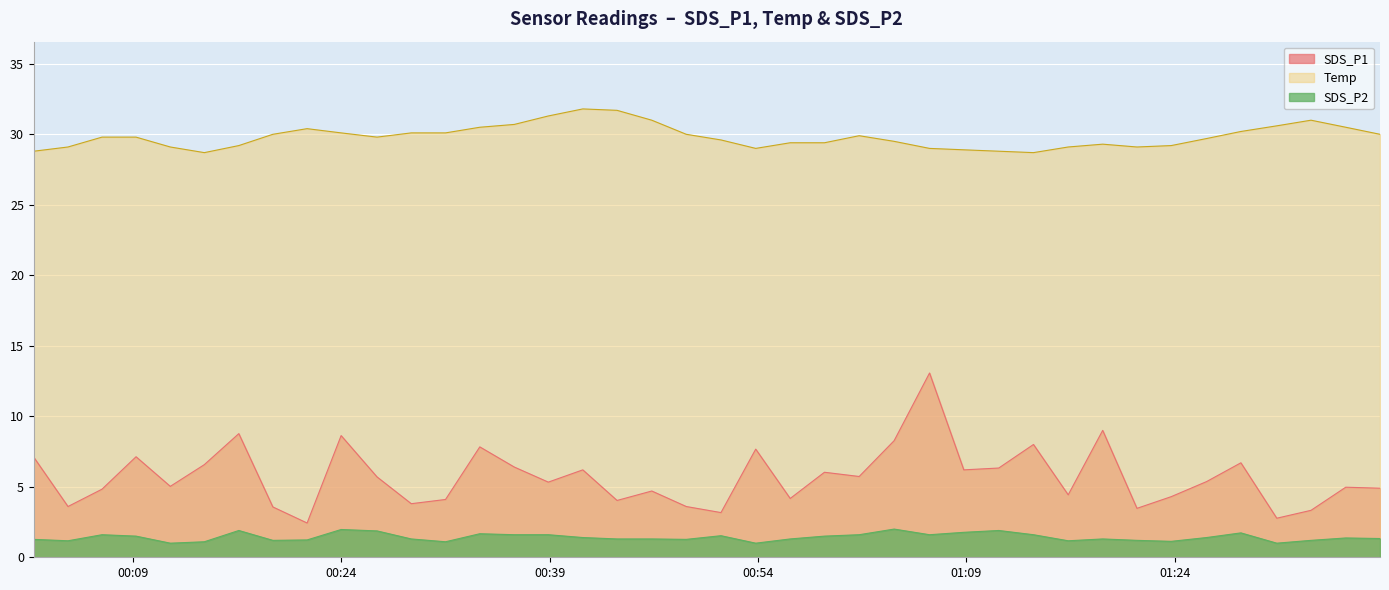

Where is the first local minimum for SDS_P1?

2023/01/13 00:04:19